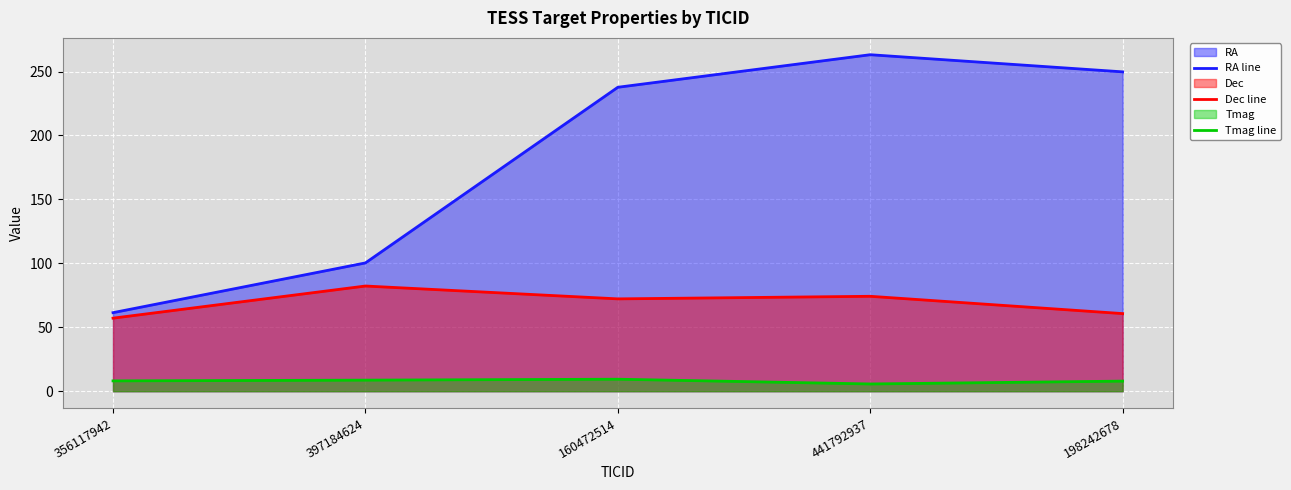

True or false: Dec line has more than 1 interior local peaks.

True